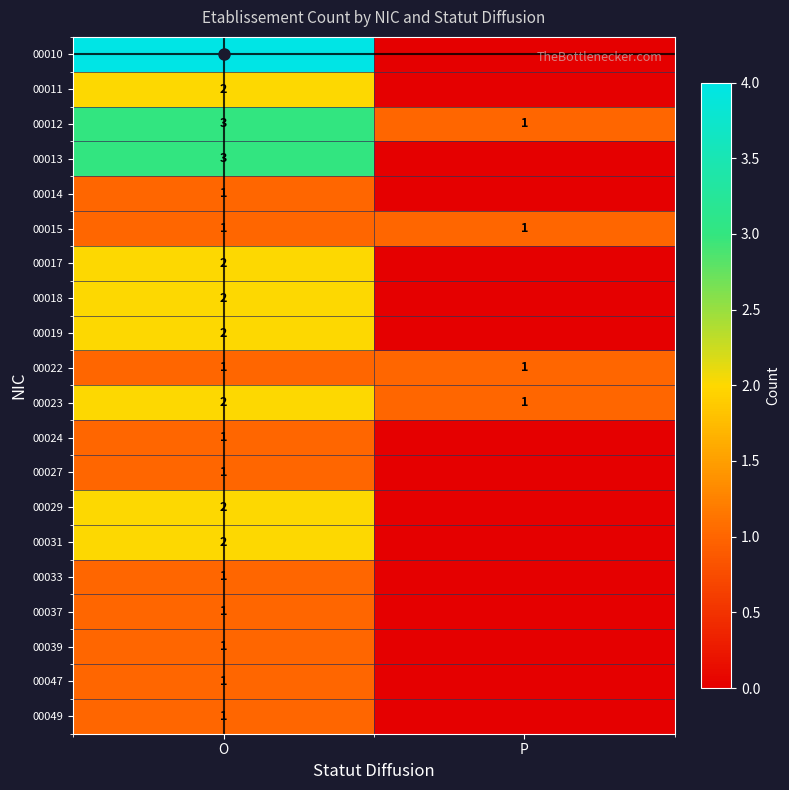

What is the difference between the highest and lowest values at O?

3